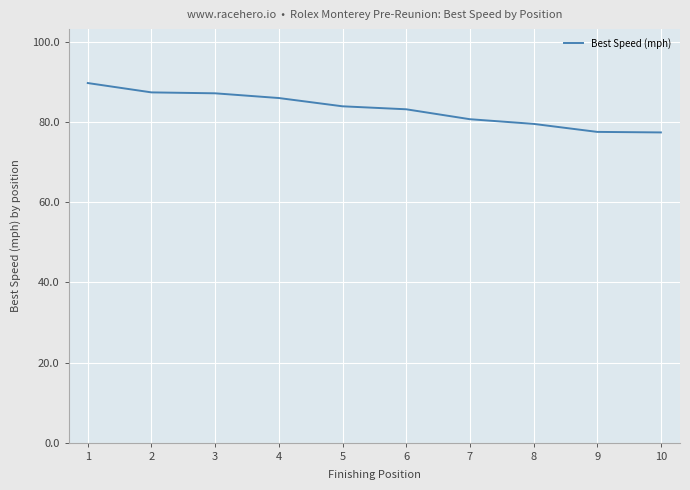

The value at 2 is 87.4. True or false?

True